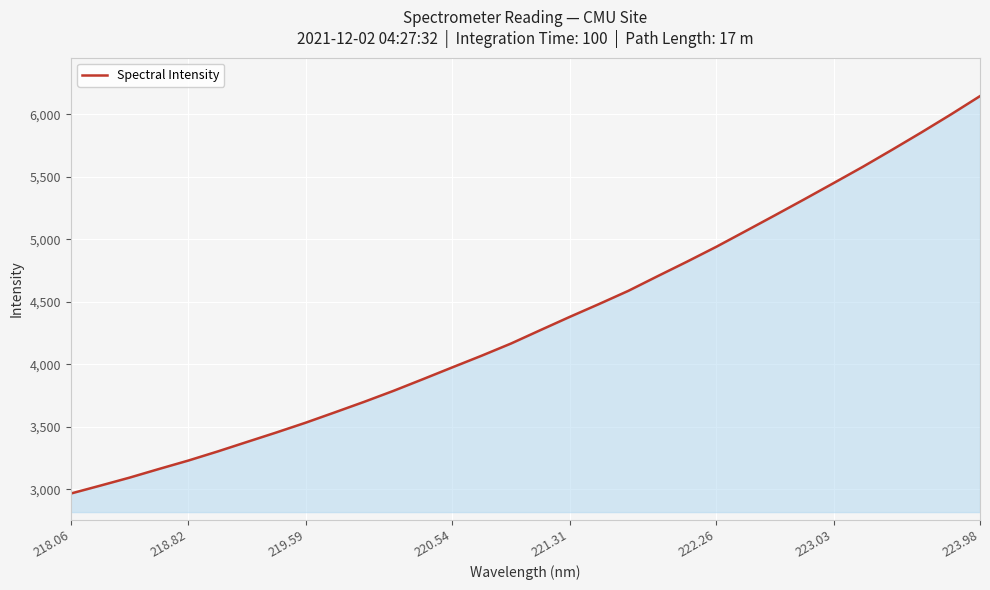

What is the maximum value shown in the chart?

6144.3